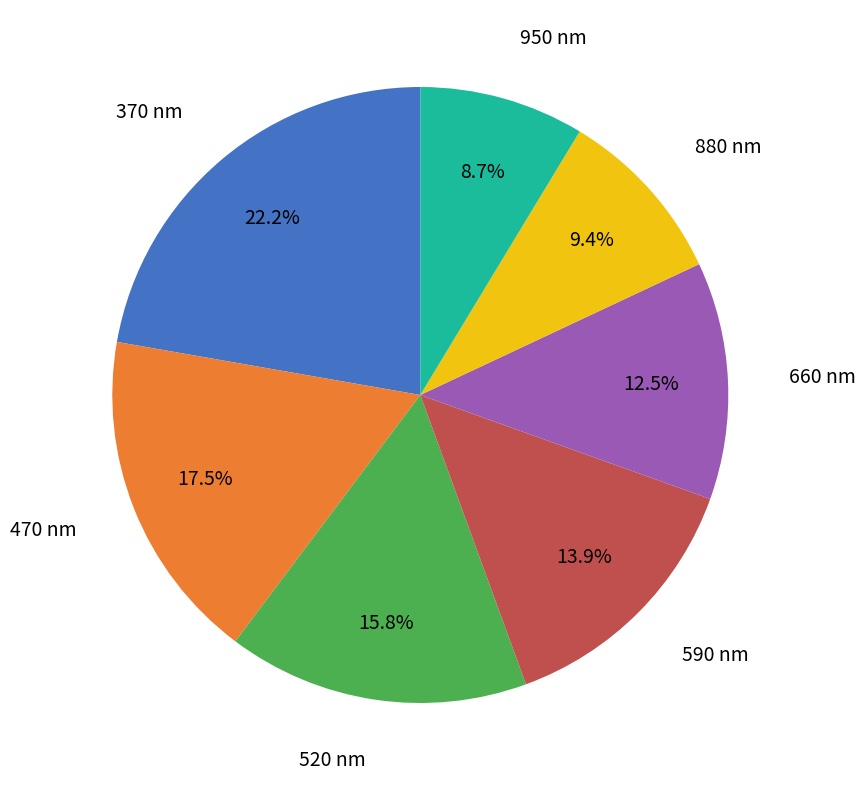

Is there a majority slice in this chart?

No